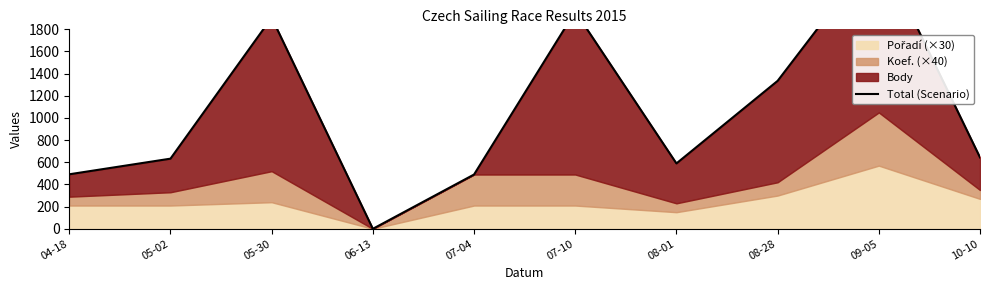

The chart shows a value of 873 at 05-02. True or false?

False